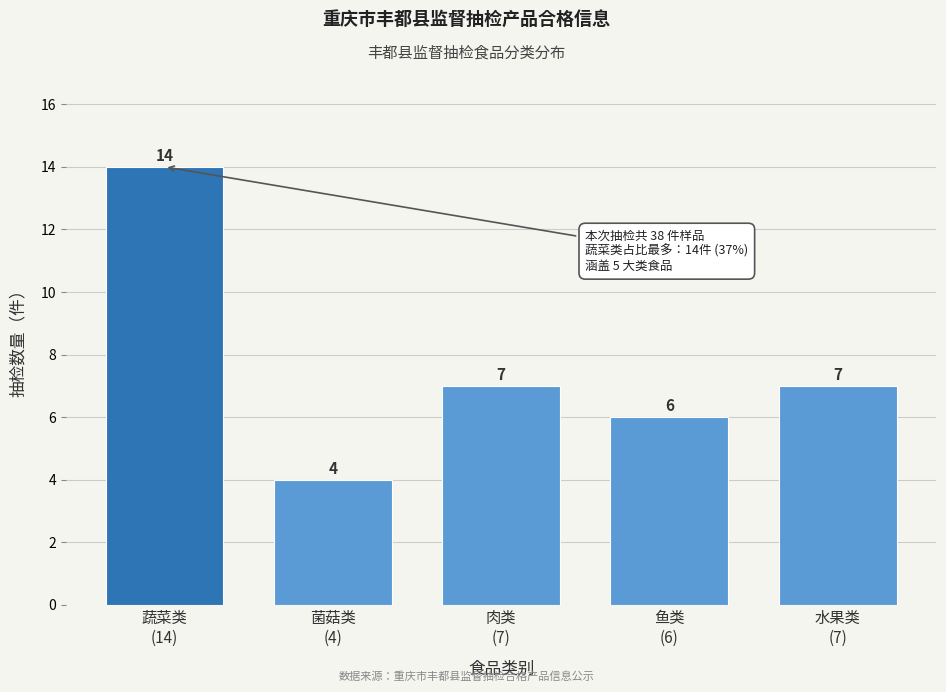

Reading right to left, transcribe all the data shown in this chart.

7	6	7	4	14